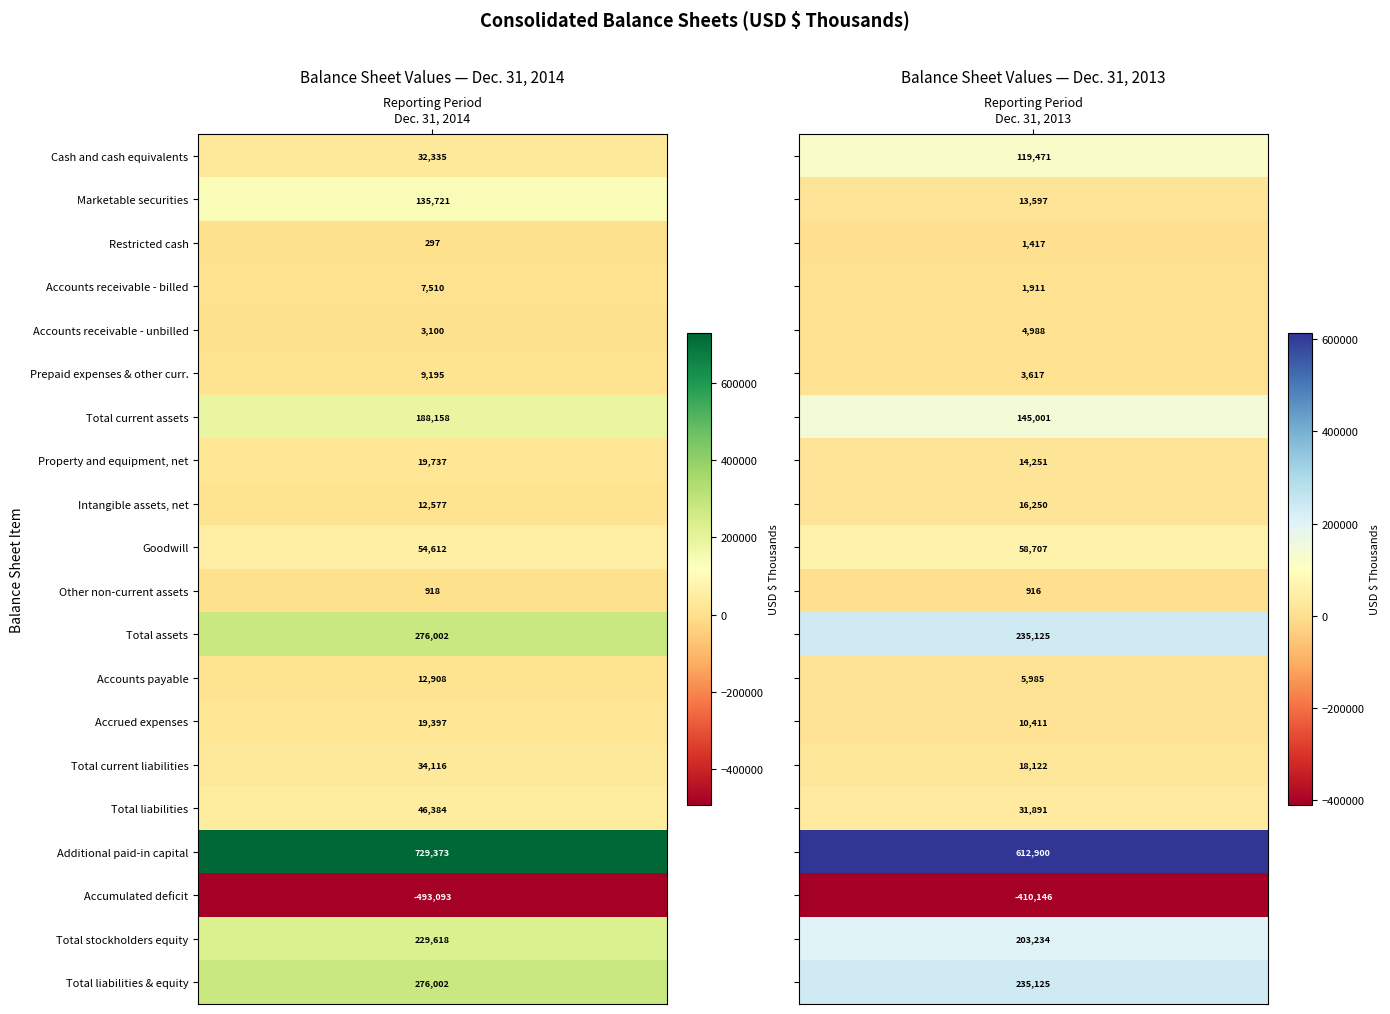

Reading left to right, list all the values displayed in this chart.

Cash and cash equivalents: 32335	119471
Marketable securities: 135721	13597
Restricted cash: 297	1417
Accounts receivable - billed: 7510	1911
Accounts receivable - unbilled: 3100	4988
Prepaid expenses & other curr.: 9195	3617
Total current assets: 188158	145001
Property and equipment, net: 19737	14251
Intangible assets, net: 12577	16250
Goodwill: 54612	58707
Other non-current assets: 918	916
Total assets: 276002	235125
Accounts payable: 12908	5985
Accrued expenses: 19397	10411
Total current liabilities: 34116	18122
Total liabilities: 46384	31891
Additional paid-in capital: 729373	612900
Accumulated deficit: -493093	-410146
Total stockholders equity: 229618	203234
Total liabilities & equity: 276002	235125